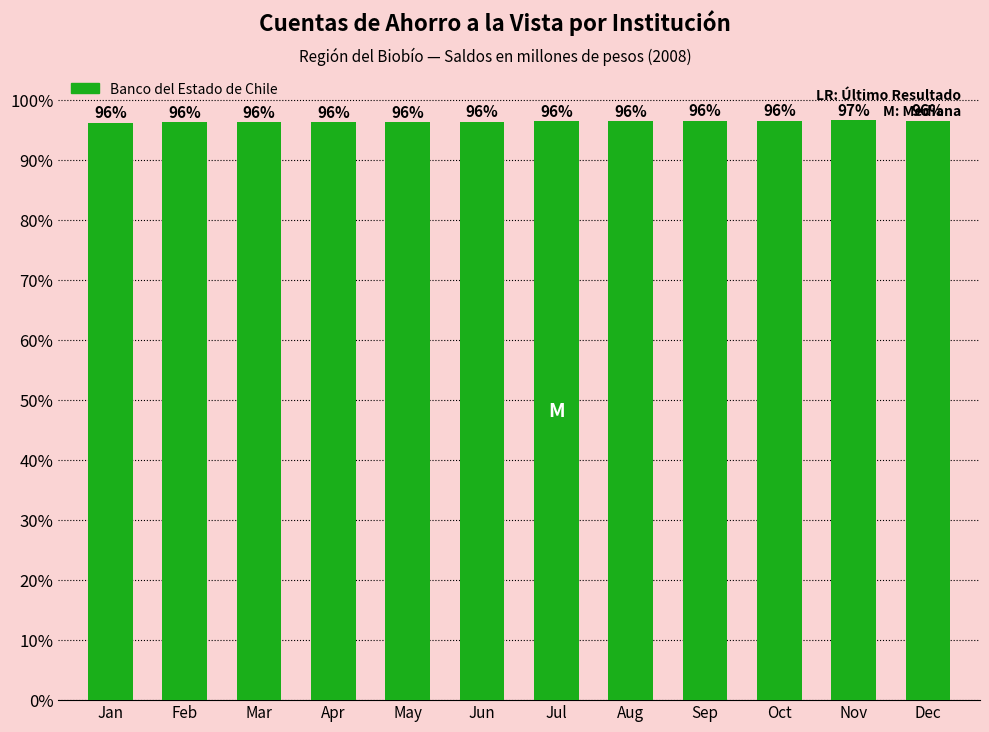

What is the value of the 6th bar from the left?

96.3